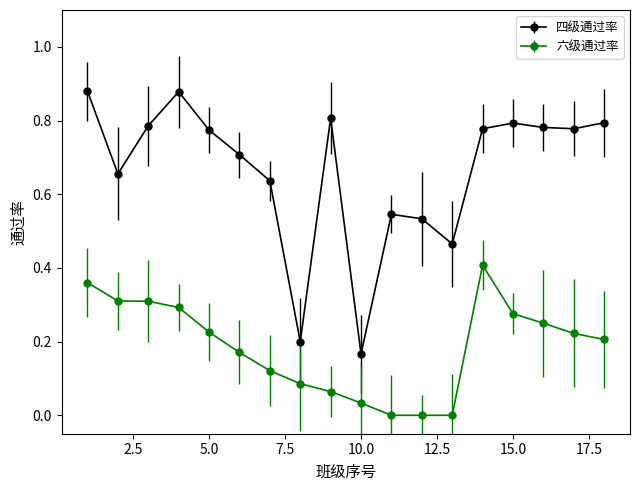

Rank the series by their average value, from highest to lowest.

四级通过率, 六级通过率